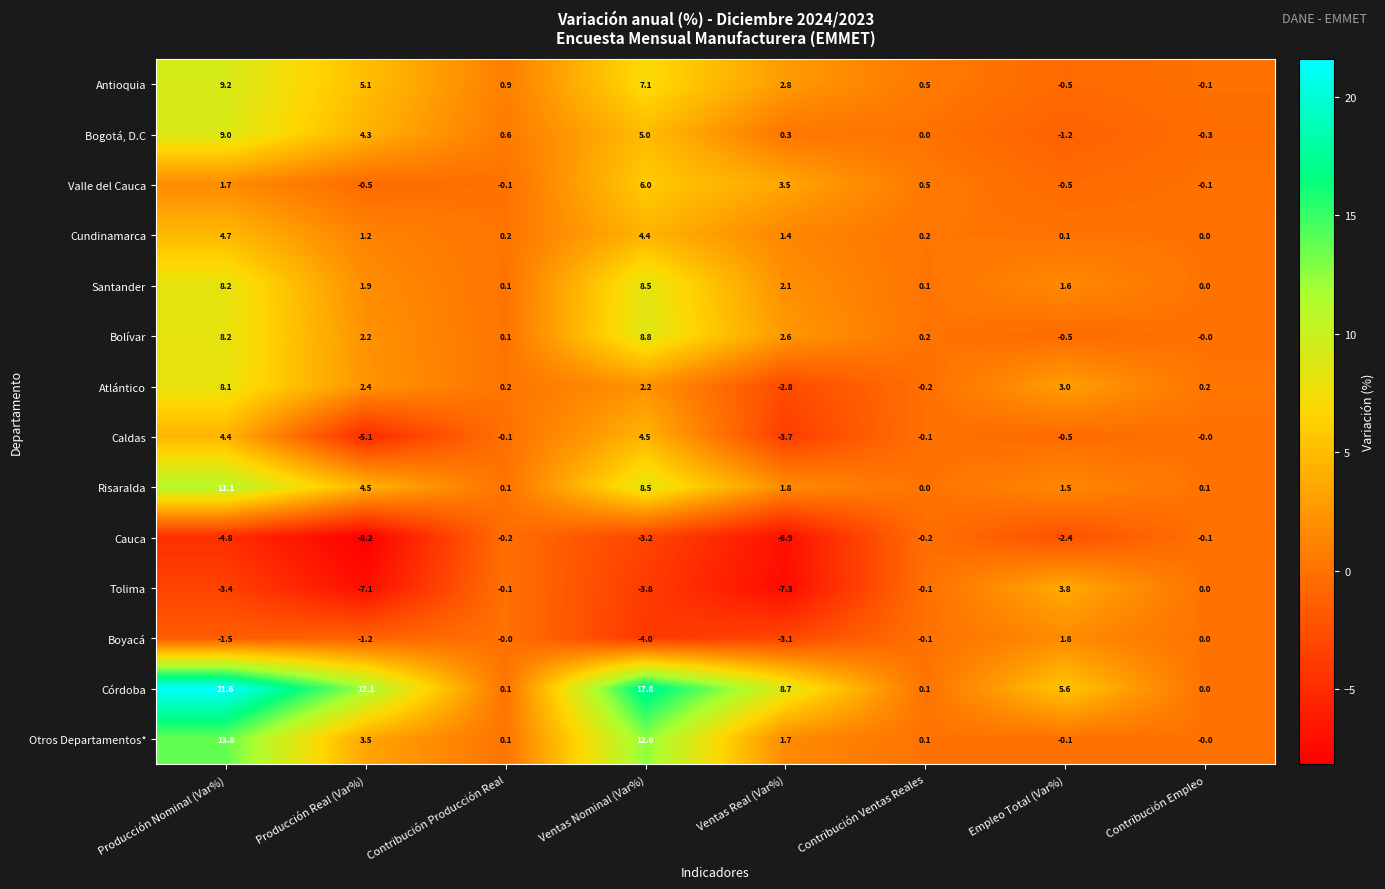

What is the difference between the Valle del Cauca values at Empleo Total (Var%) and Contribución Empleo?

0.4